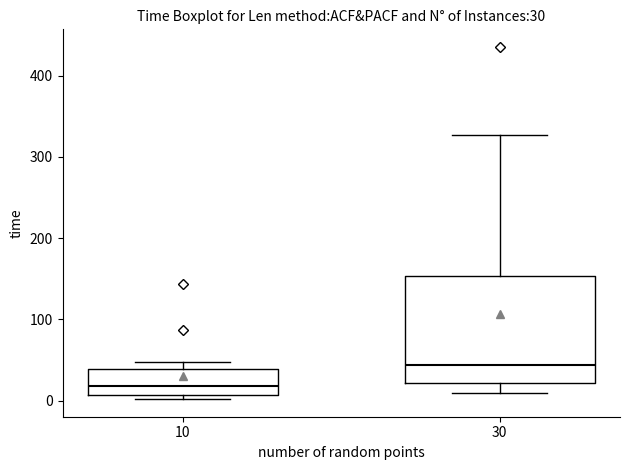

Which box has the highest median line?

30